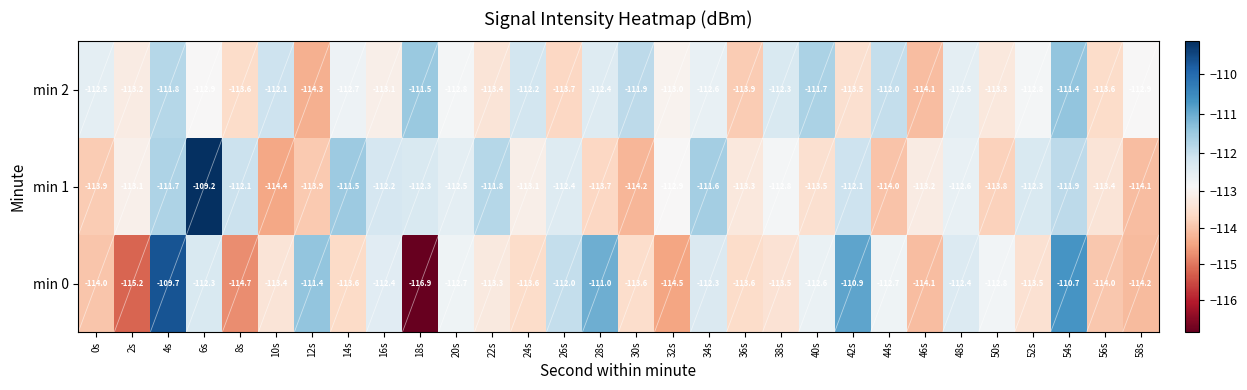

True or false: min 1 has a value of -159.4 at 4s.

False